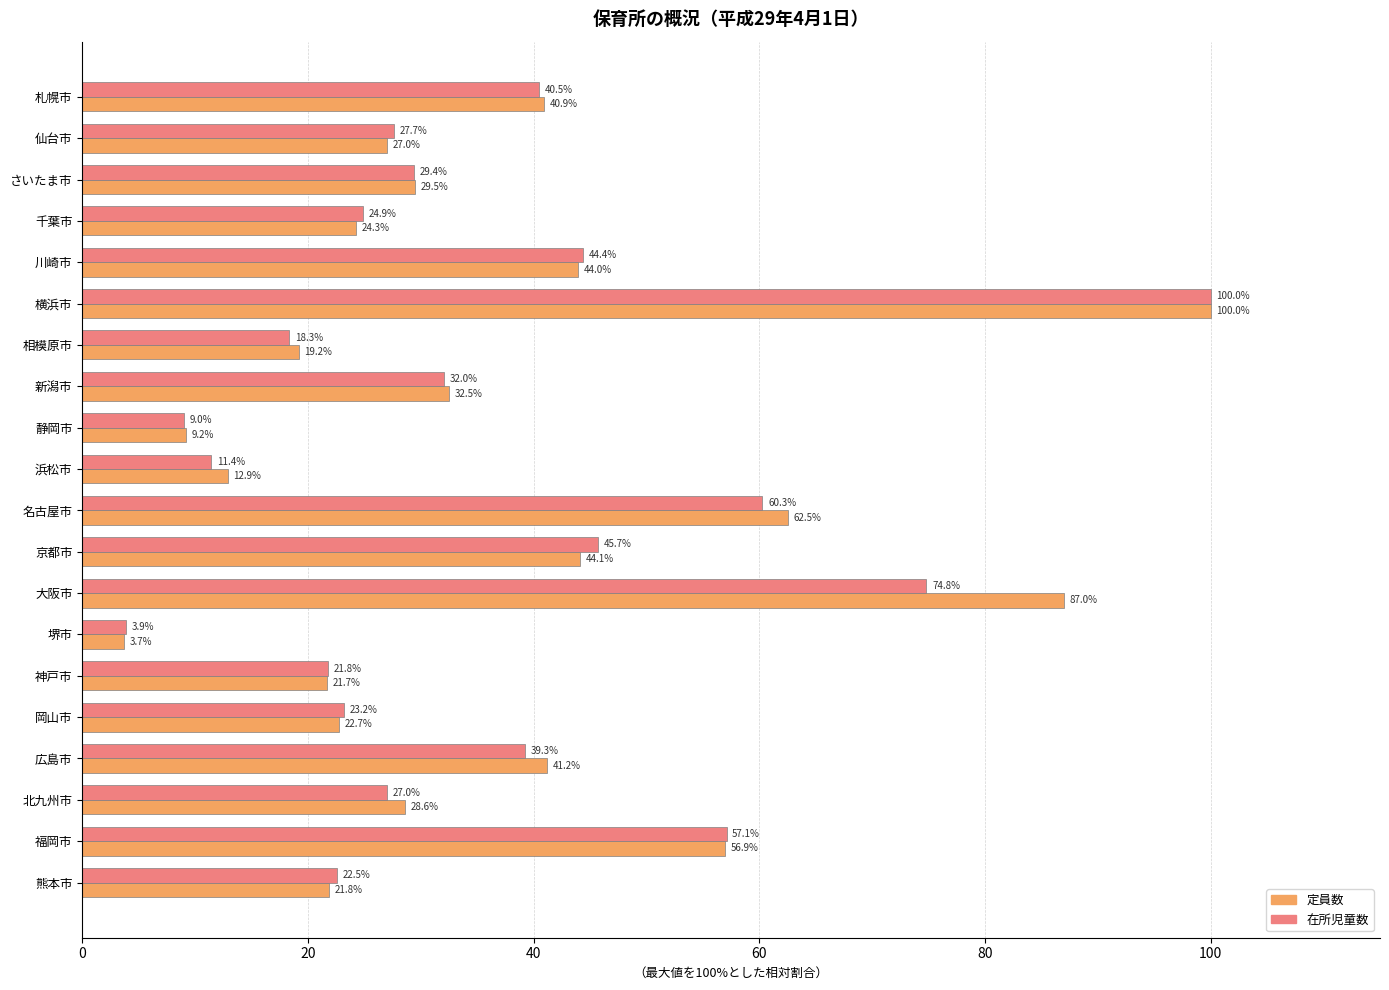

Which series has the largest total across all categories?

定員数